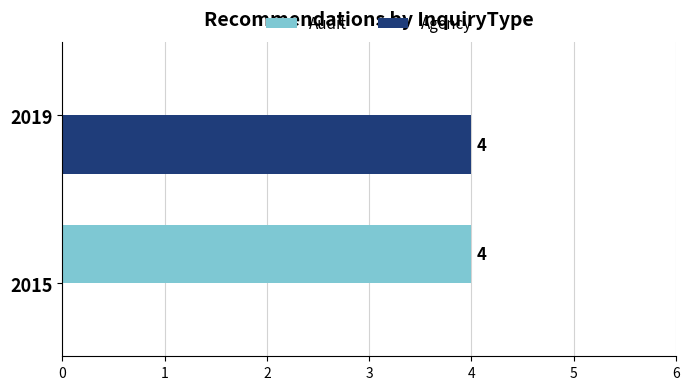

At which label does Agency reach its peak?

2019